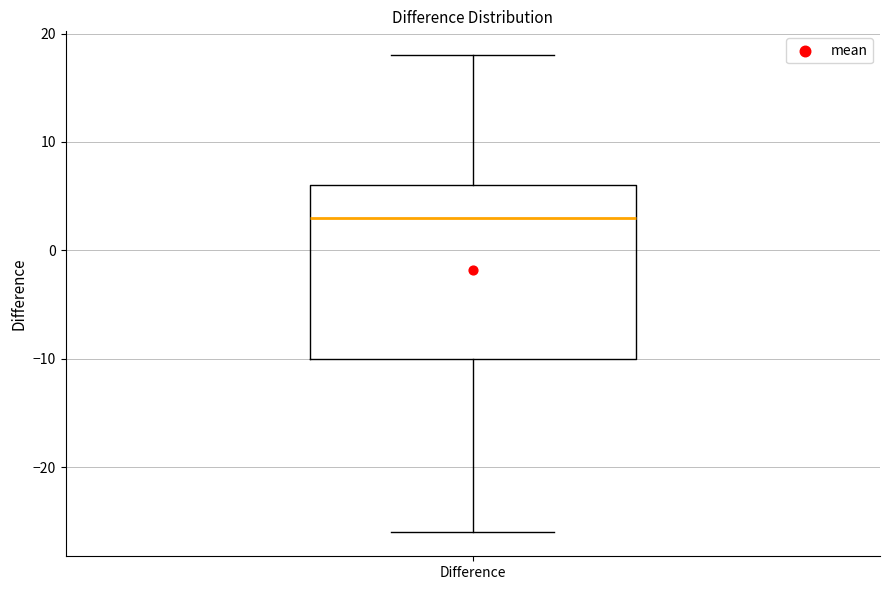

Read this box plot against the y-axis: the position of the median line, the range covered by the box, and the ends of both whiskers. The values are not printed on the chart, so give them approximately, as read against the axis.

median 3, box -10 to 6, whiskers -26 to 18